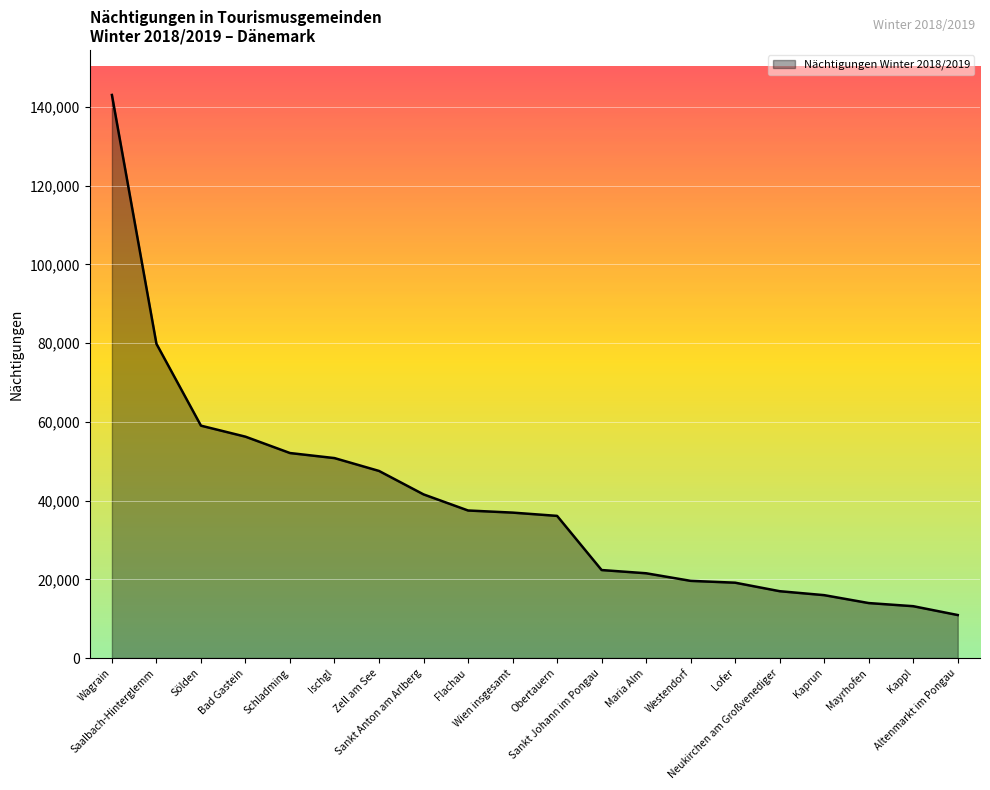

What is the difference between the maximum and minimum values?

132119